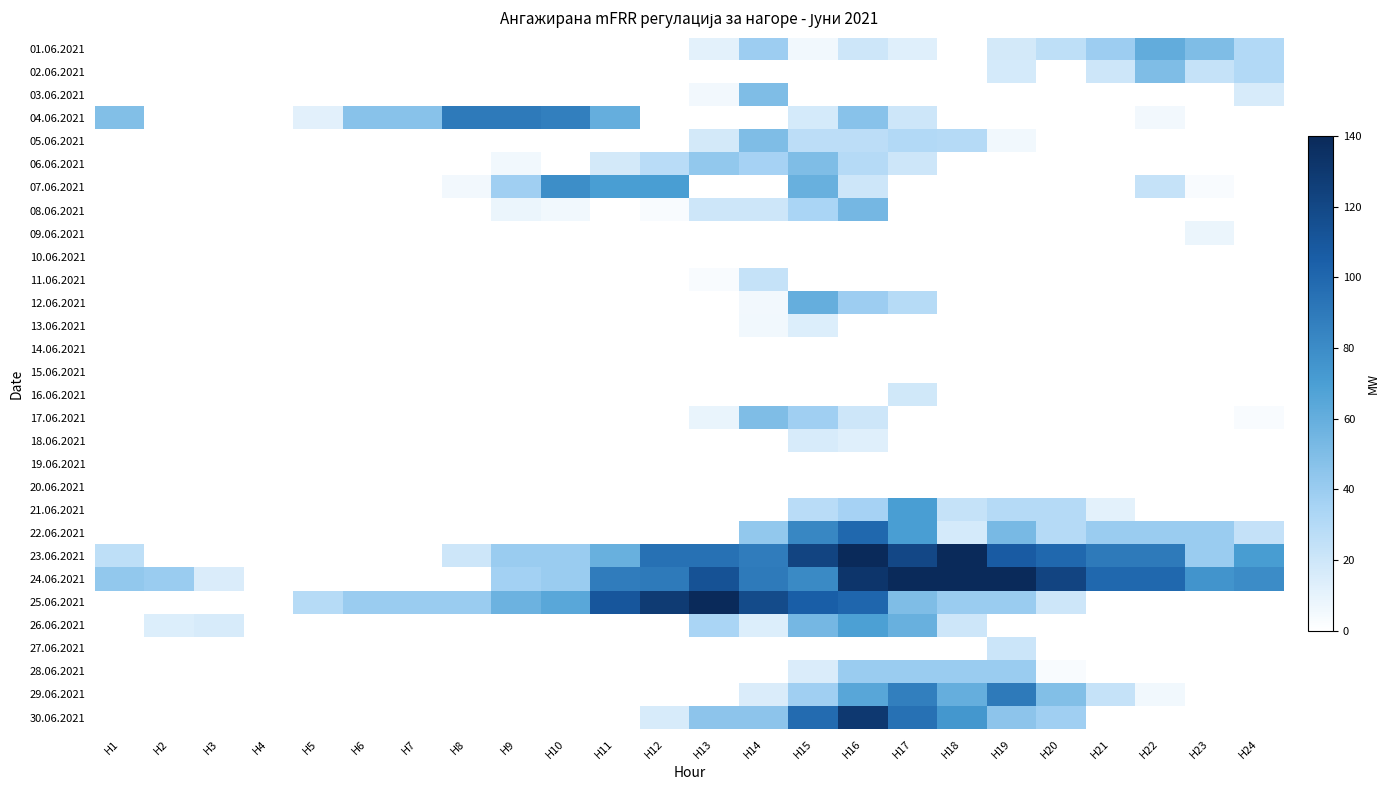

Which series has the largest total across all categories?

24.06.2021